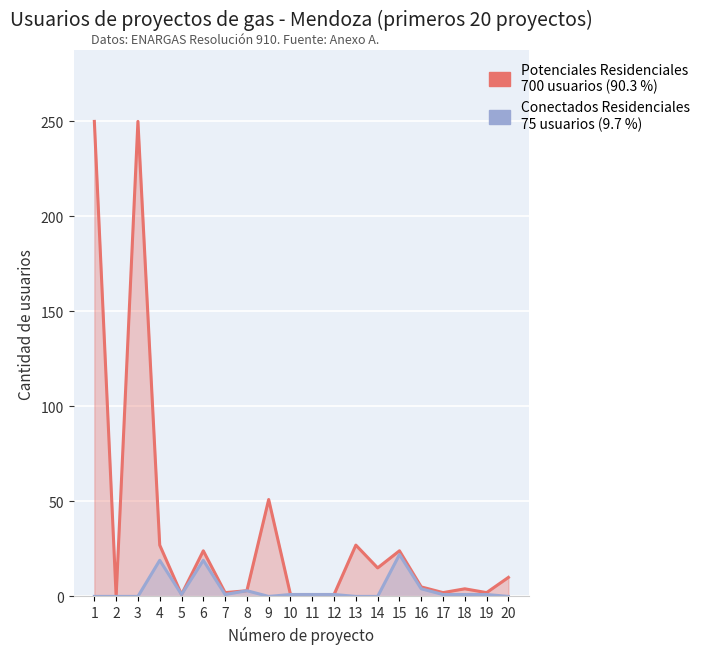

At which category is the sum across all series the highest?

1